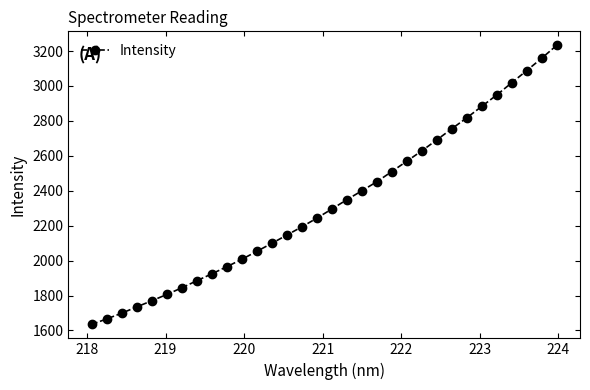

What is the minimum value shown in the chart?

1634.5